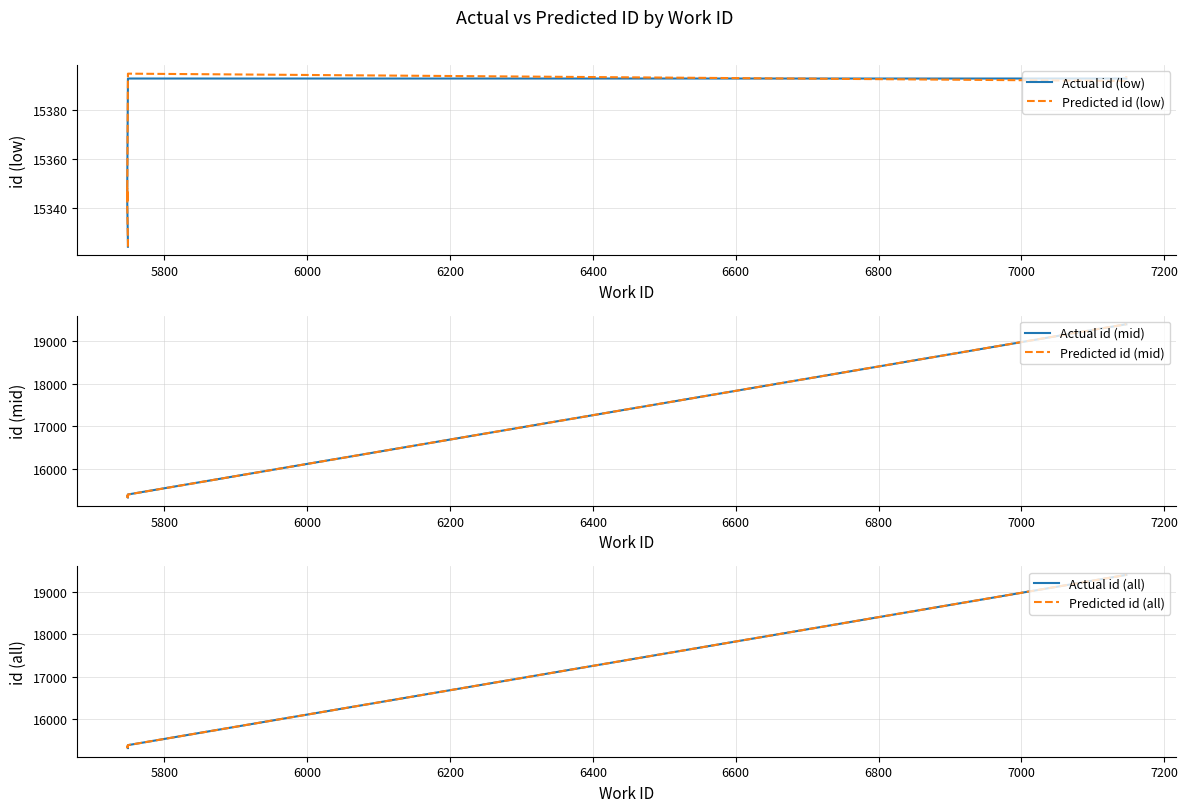

What is the sum of all Actual id (low) values?

153553